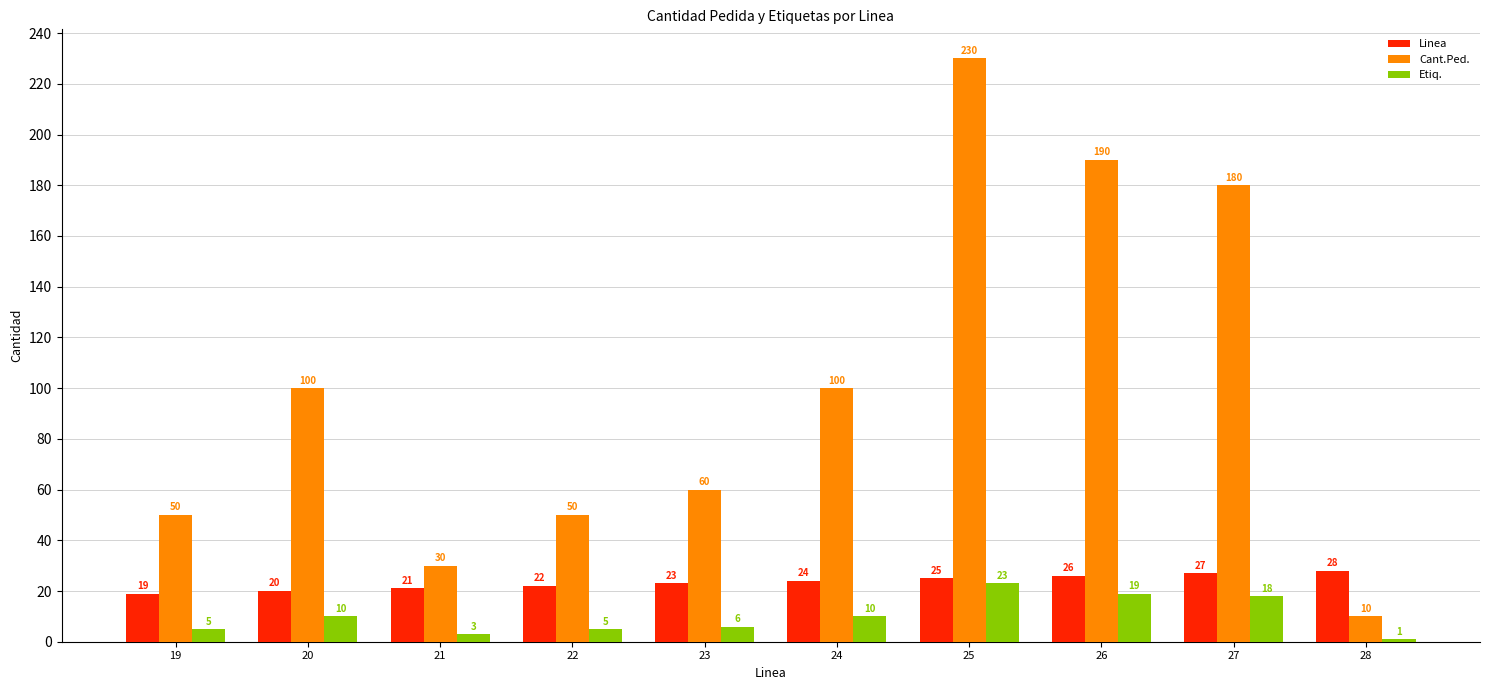

What is the total value across all series at 28?

39